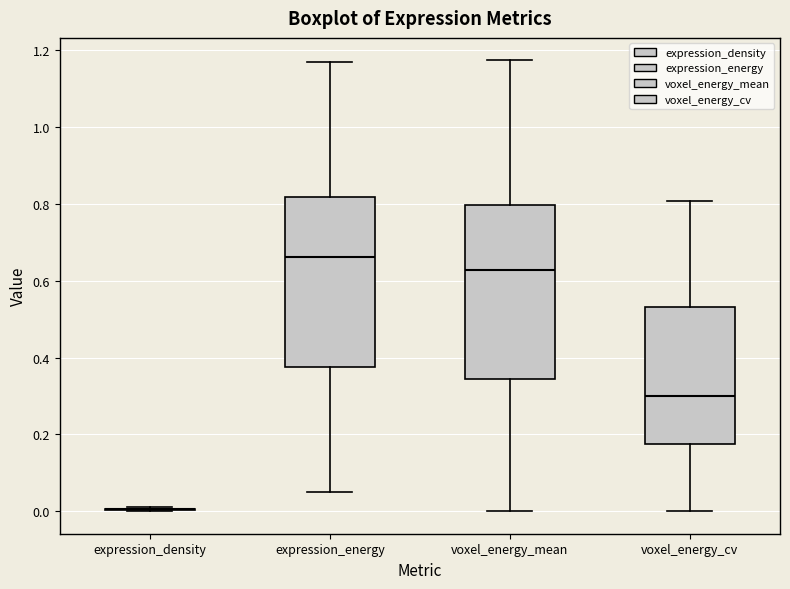

Where is the upper edge of the box for voxel_energy_cv on the y-axis? The values are not printed on the chart, so give them approximately, as read against the axis.

0.54